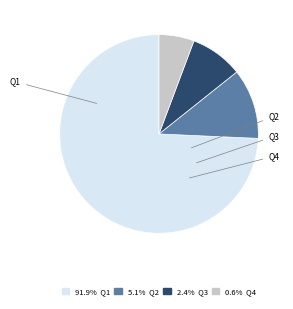

True or false: Q1 accounts for 74% of the total.

True